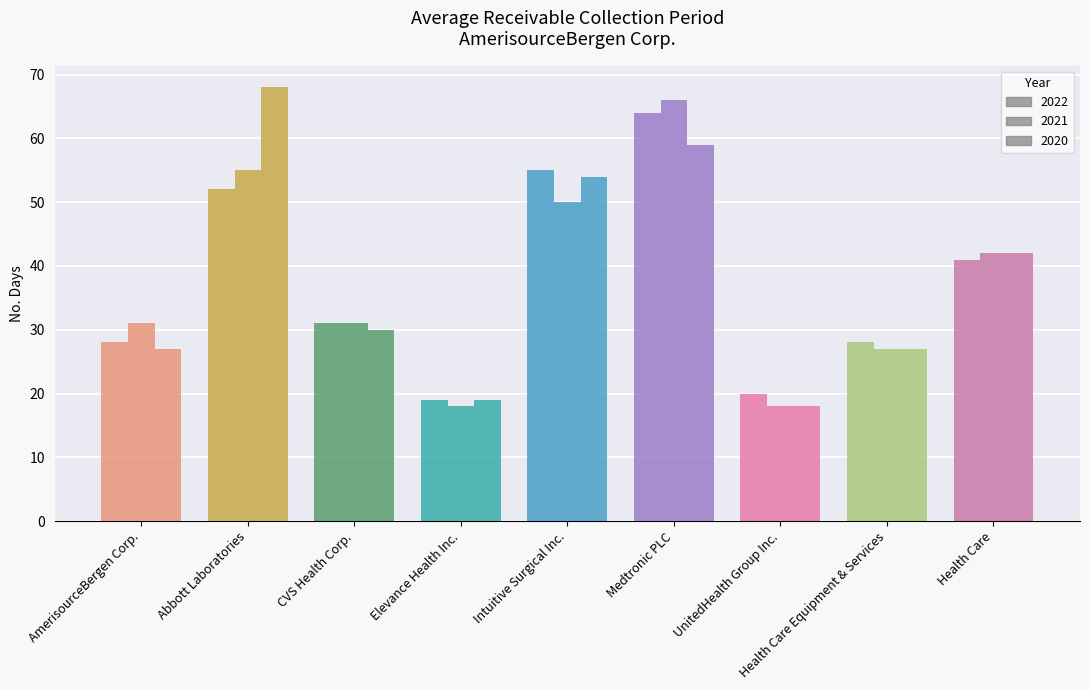

What is the sum of all 2021 values?

338